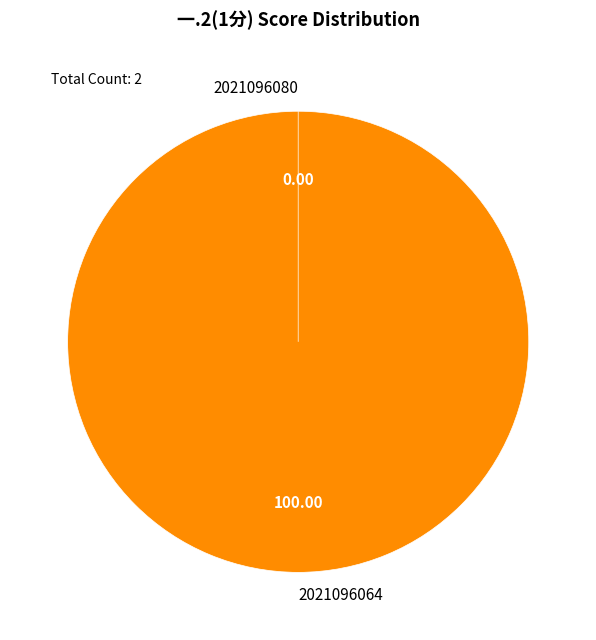

To the nearest percent, what is the combined percentage of 2021096064 and 2021096080?

100%